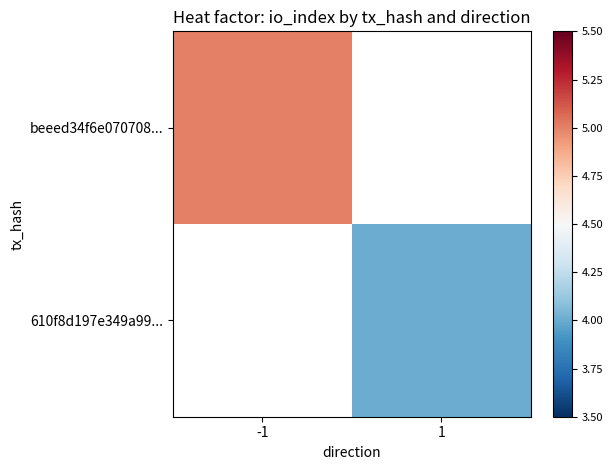

Rank the series by their maximum value, from highest to lowest.

beeed34f6e070708..., 610f8d197e349a99...